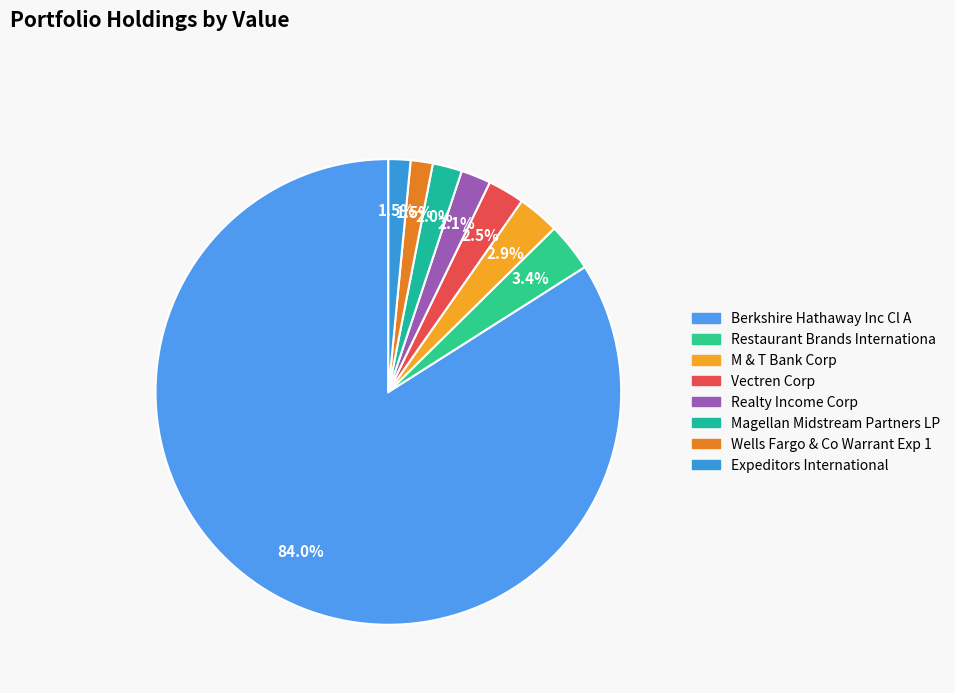

How many segments does this pie chart have?

8